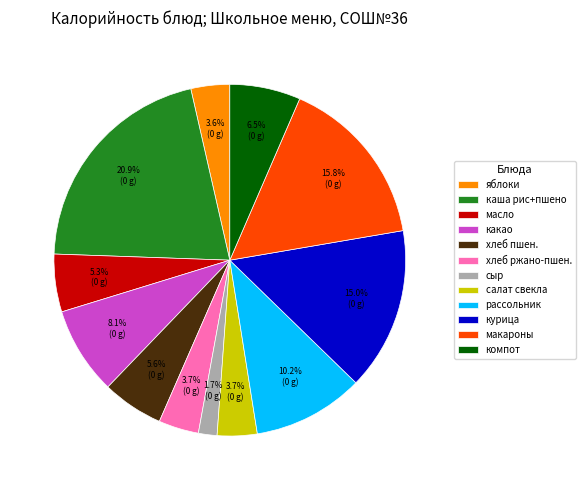

Combined, do салат свекла and макароны account for over 50%?

No